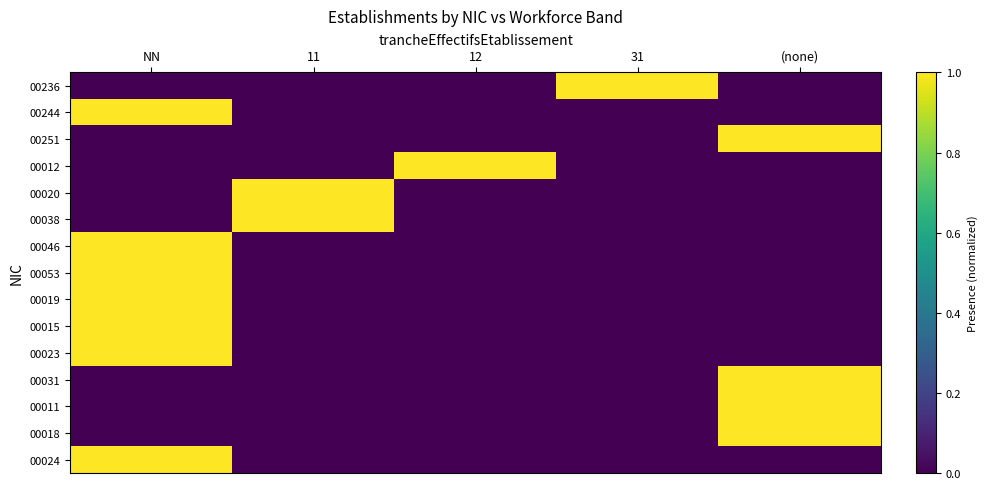

At 12, list the series in order from smallest to largest.

00236, 00244, 00251, 00020, 00038, 00046, 00053, 00019, 00015, 00023, 00031, 00011, 00018, 00024, 00012